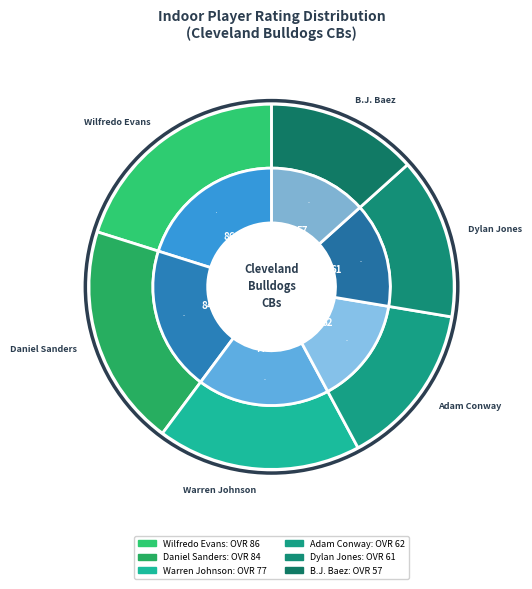

Count the number of slices in the pie.

6